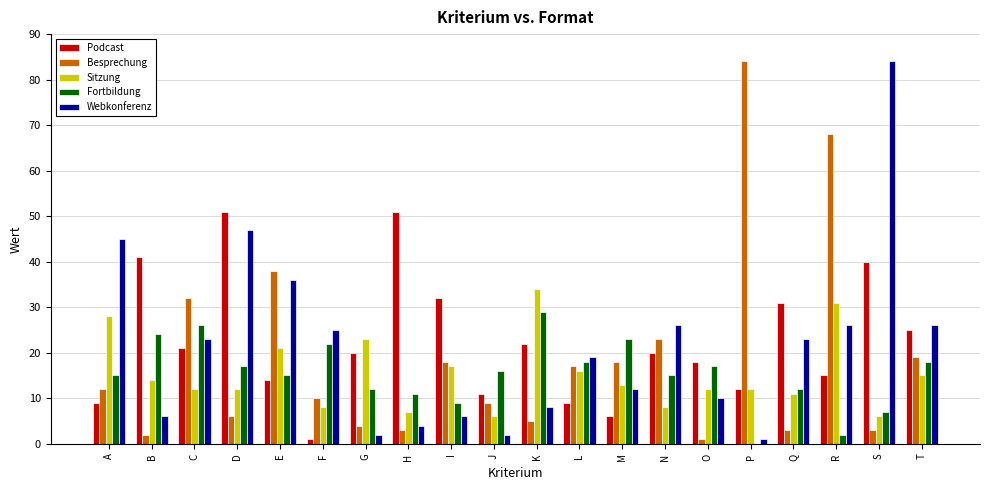

Between C and T, which series saw the biggest shift?

Besprechung